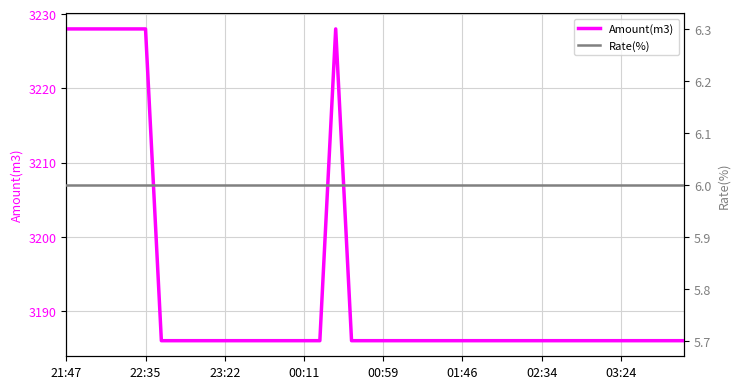

Does the chart display data point markers on the line(s)?

No